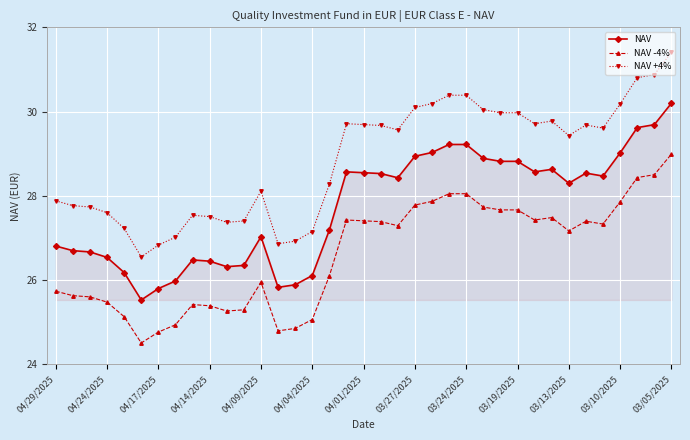

True or false: NAV -4% has more than 1 interior local peaks.

True